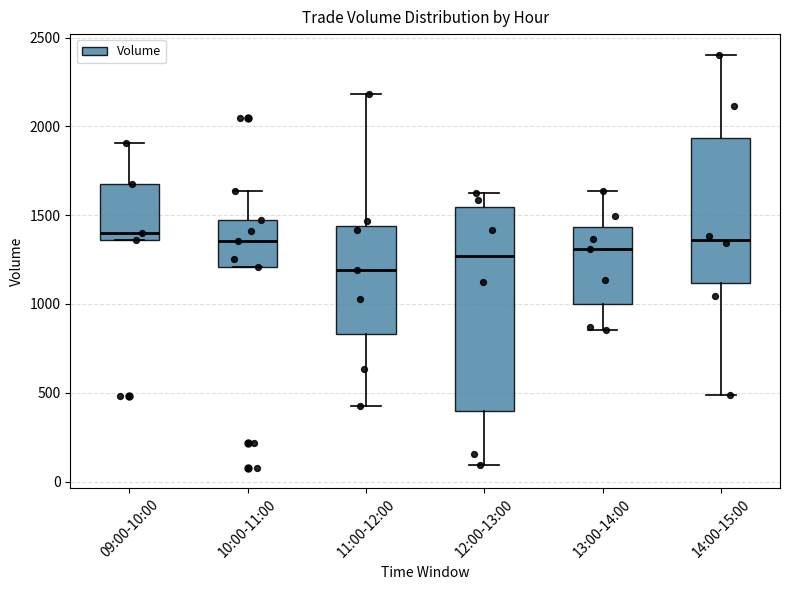

Where is the lower edge of the box for 09:00-10:00 on the y-axis? The values are not printed on the chart, so give them approximately, as read against the axis.

1350